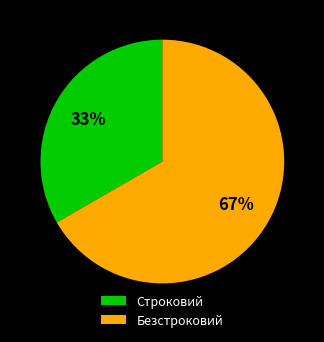

Rank the categories by value from highest to lowest.

Безстроковий, Строковий